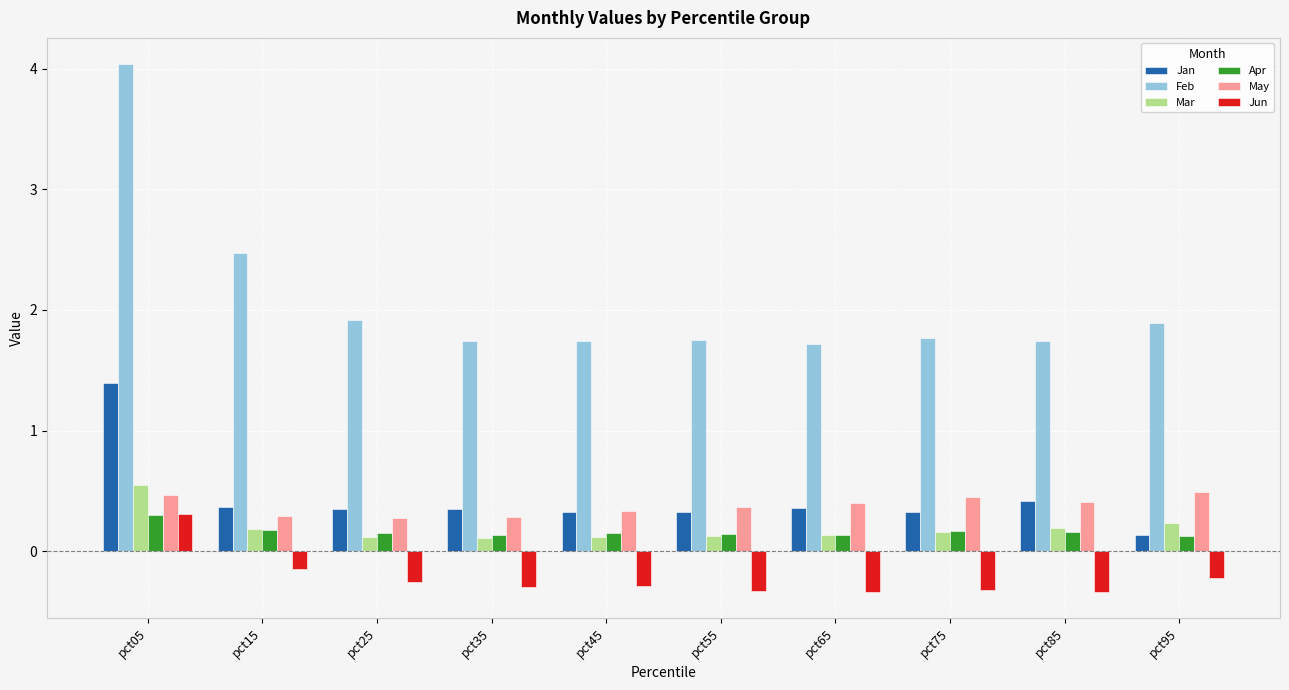

At how many categories does at least one series exceed 0?

10